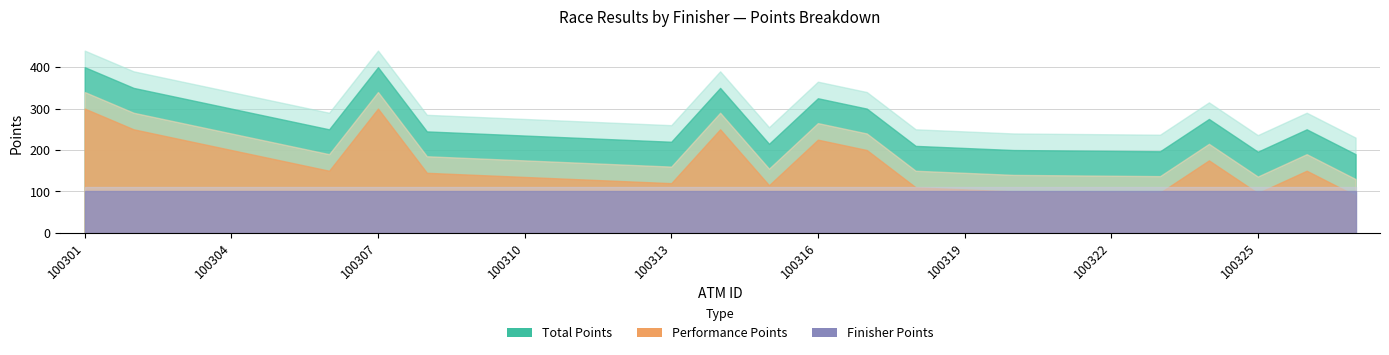

What is the average value of the Finisher Points series?

100